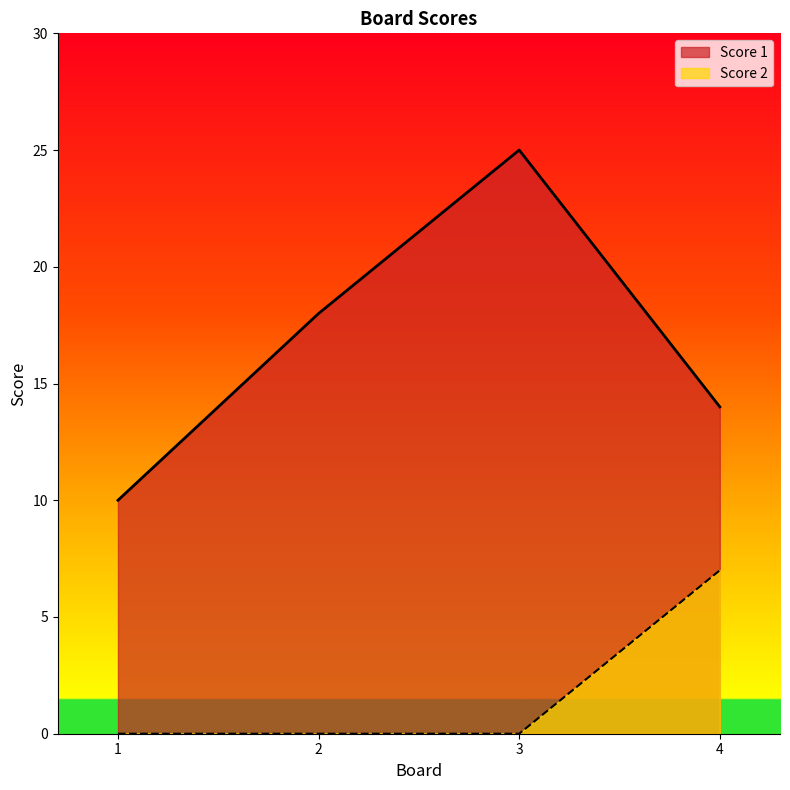

What are all the series names shown in the legend?

Score 1, Score 2